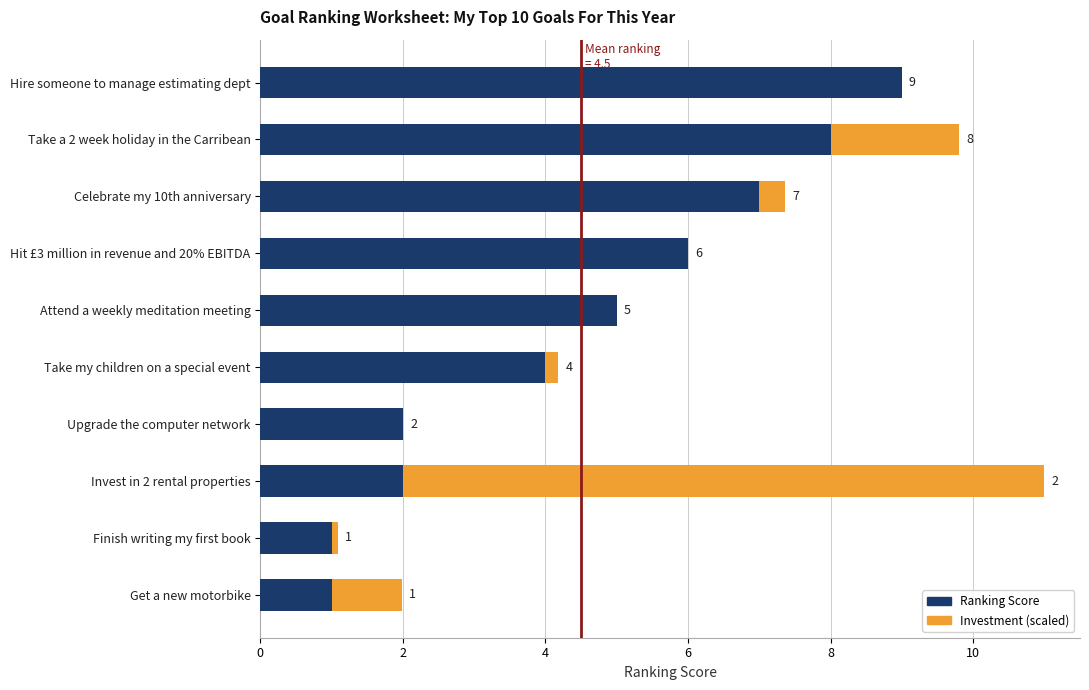

True or false: Ranking Score has a value of 4.0 at Take my children on a special event.

True